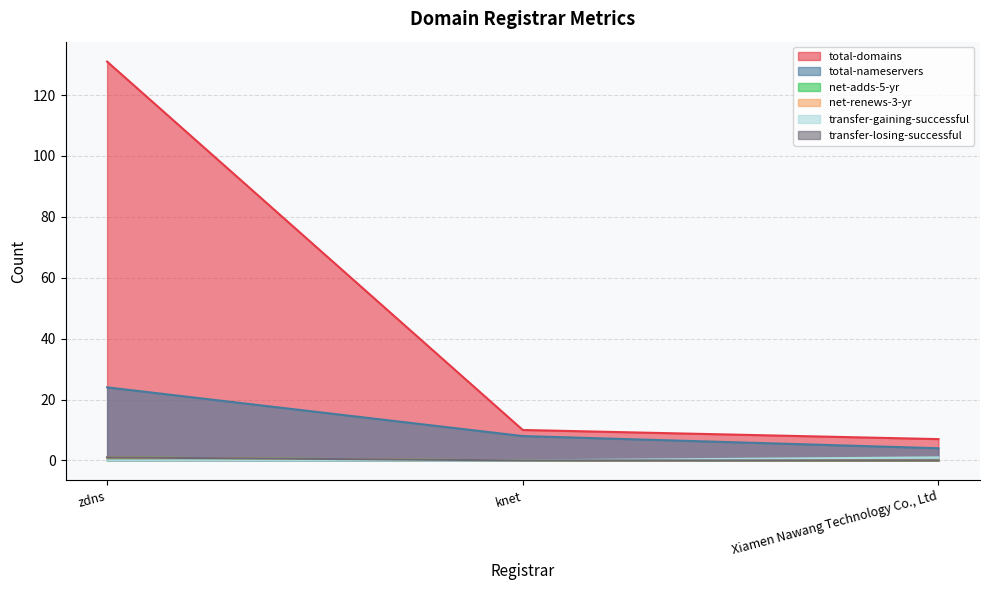

What is the greatest value displayed?

131